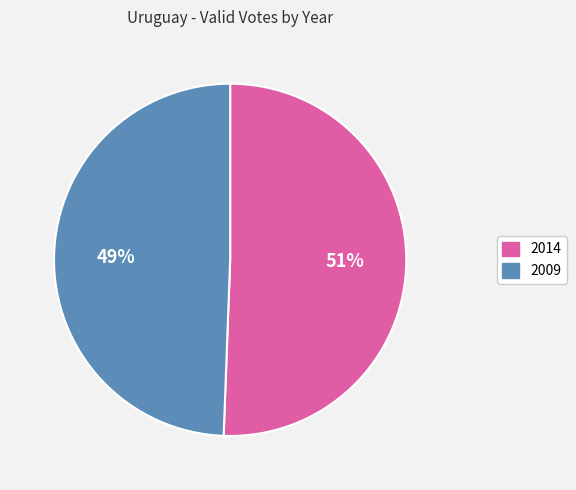

What is the ratio of the value at 2014 to the value at 2009?

1.0